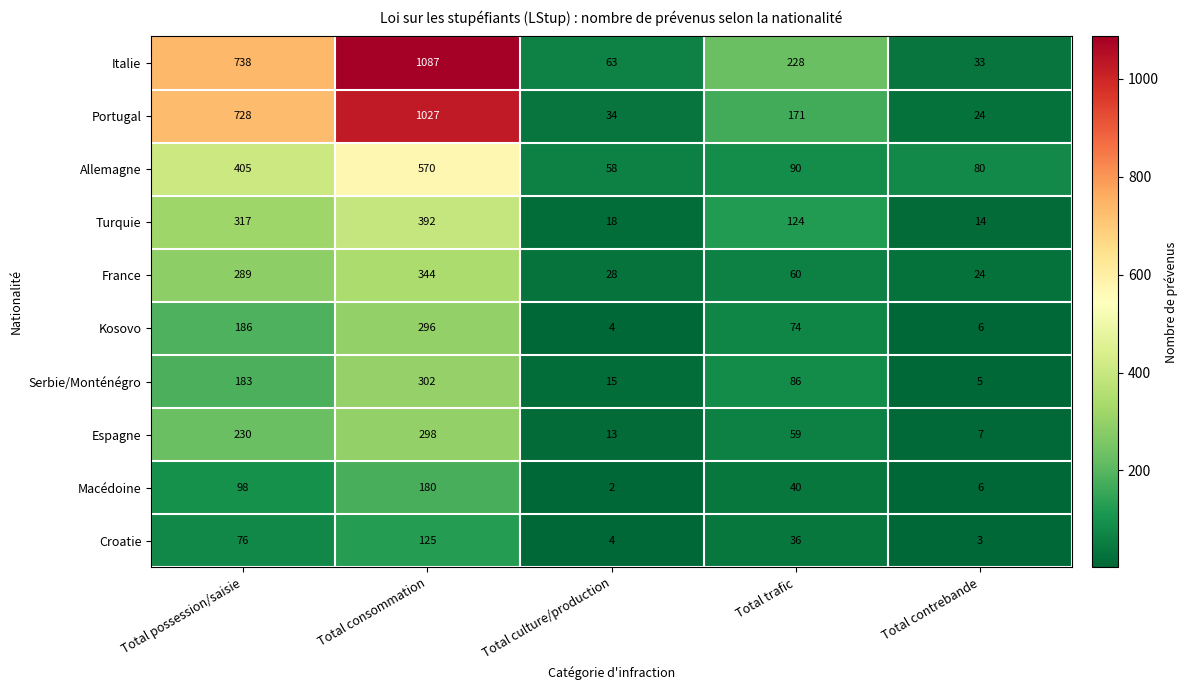

At how many categories does at least one series exceed 28?

5